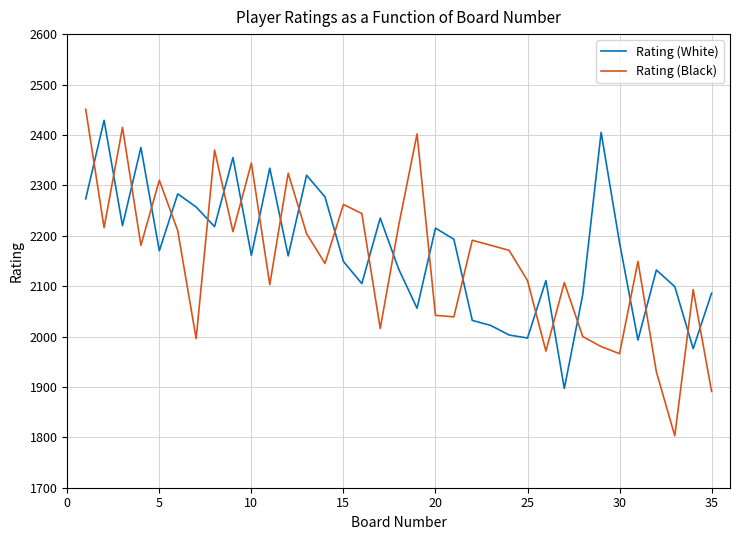

What are all the series names shown in the legend?

Rating (White), Rating (Black)